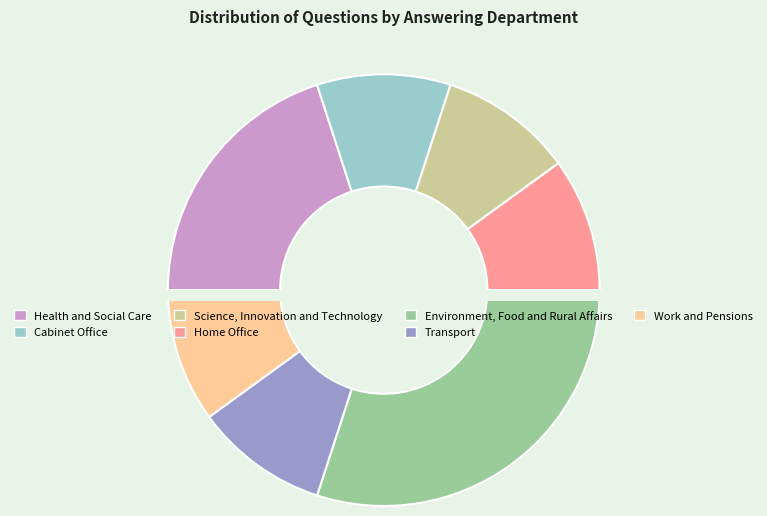

How many segments does this pie chart have?

7